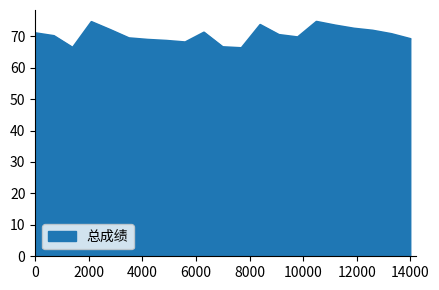

What is the difference between the maximum and minimum values?

8.4